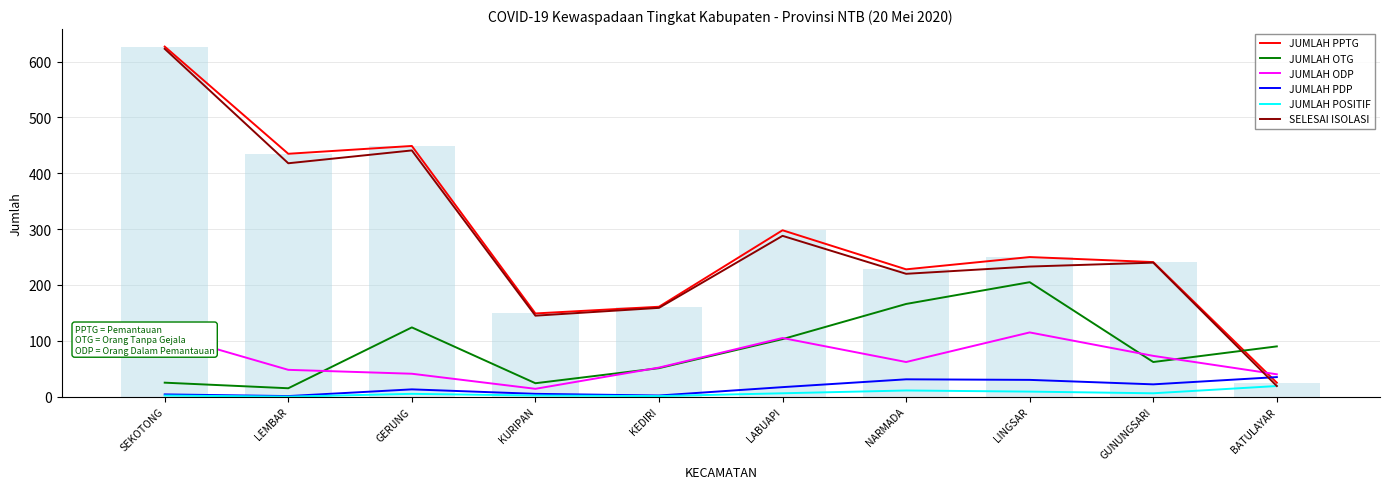

What is the maximum value for JUMLAH POSITIF?

19